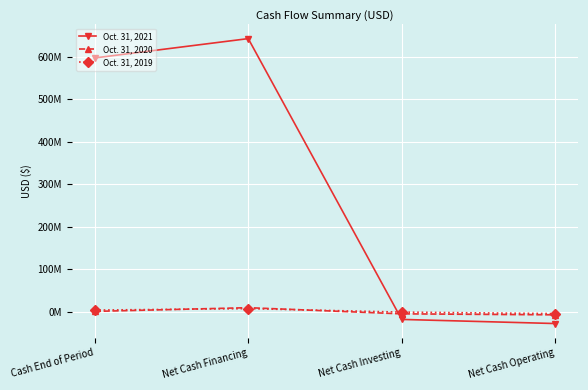

Rank the series by their maximum value, from lowest to highest.

Oct. 31, 2019, Oct. 31, 2020, Oct. 31, 2021